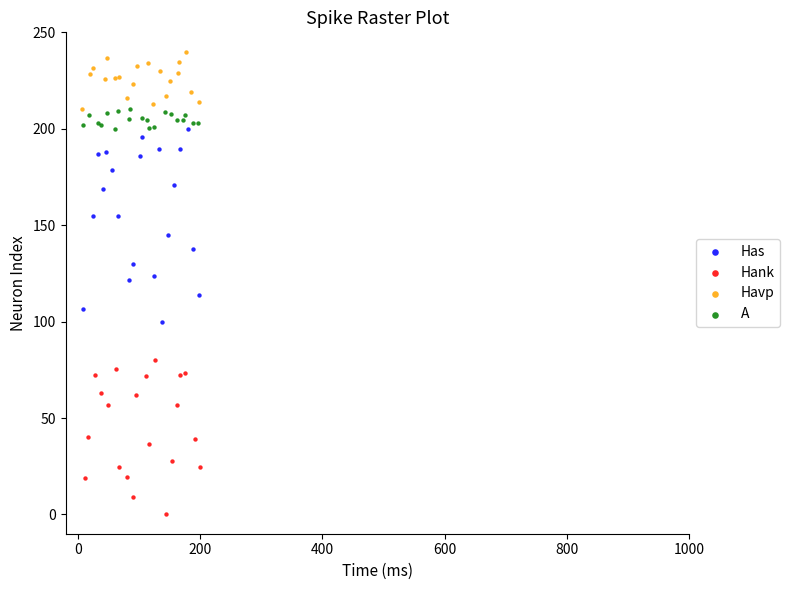

Which series reaches the minimum Y coordinate?

Hank